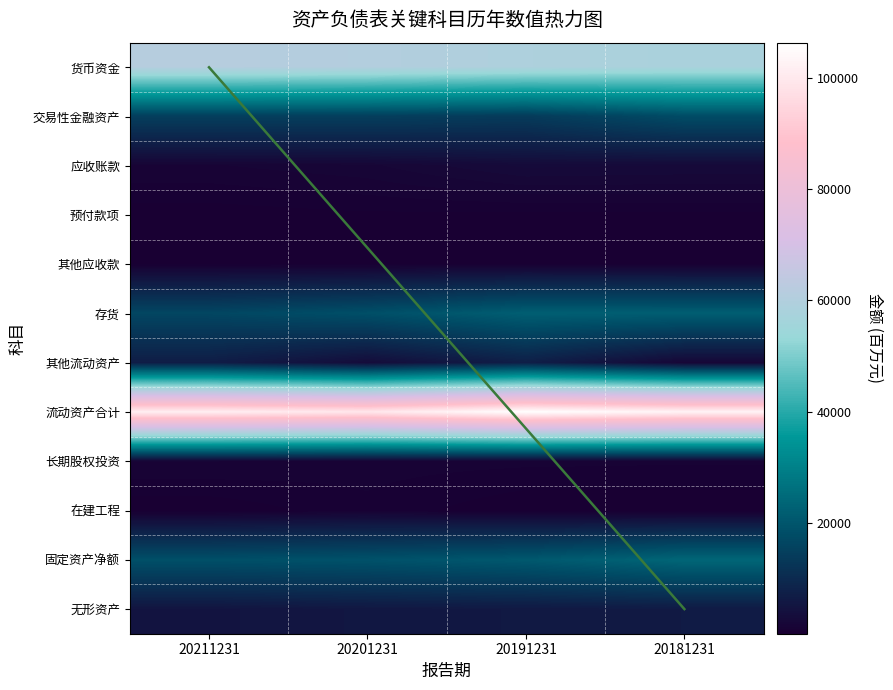

Reading right to left, what are all the values shown in this chart?

货币资金: 20181231=57908.5	20191231=59056.5	20201231=60571.3	20211231=61315.9
交易性金融资产: 20181231=17876.2	20191231=14006.3	20201231=14843.2	20211231=14936.5
应收账款: 20181231=2597.0	20191231=2729.7	20201231=1681.4	20211231=1325.2
预付款项: 20181231=442.6	20191231=405.4	20201231=459.1	20211231=281.3
其他应收款: 20181231=307.5	20191231=459.0	20201231=345.9	20211231=354.1
存货: 20181231=22064.7	20191231=22142.4	20201231=18584.3	20211231=16496.1
其他流动资产: 20181231=1843.7	20191231=7473.1	20201231=3156.3	20211231=7011.6
流动资产合计: 20181231=103040.2	20191231=106272.4	20201231=99641.6	20211231=101770.6
长期股权投资: 20181231=1014.8	20191231=1060.3	20201231=1128.6	20211231=1387.5
在建工程: 20181231=118.0	20191231=155.0	20201231=833.6	20211231=177.8
固定资产净额: 20181231=23844.6	20191231=20739.8	20201231=19202.5	20211231=18609.4
无形资产: 20181231=6344.7	20191231=5981.7	20201231=5600.8	20211231=4969.5